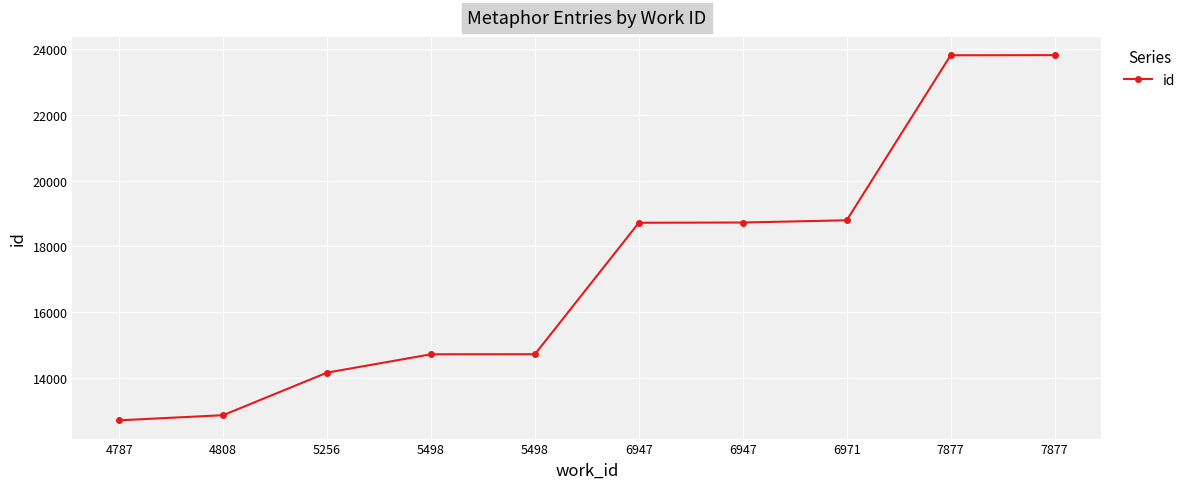

Reading right to left, list all the values displayed in this chart.

7877=23816	7877=23812	6971=18792	6947=18724	6947=18717	5498=14717	5498=14715	5256=14157	4808=12862	4787=12706